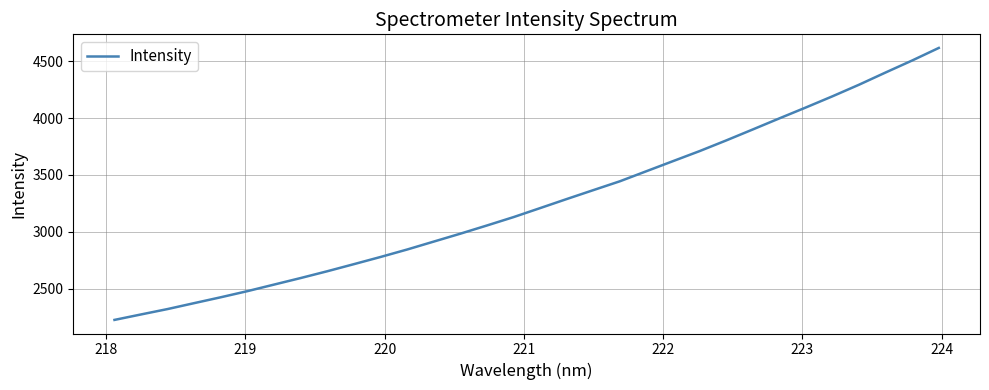

What is the smallest value displayed?

2226.8